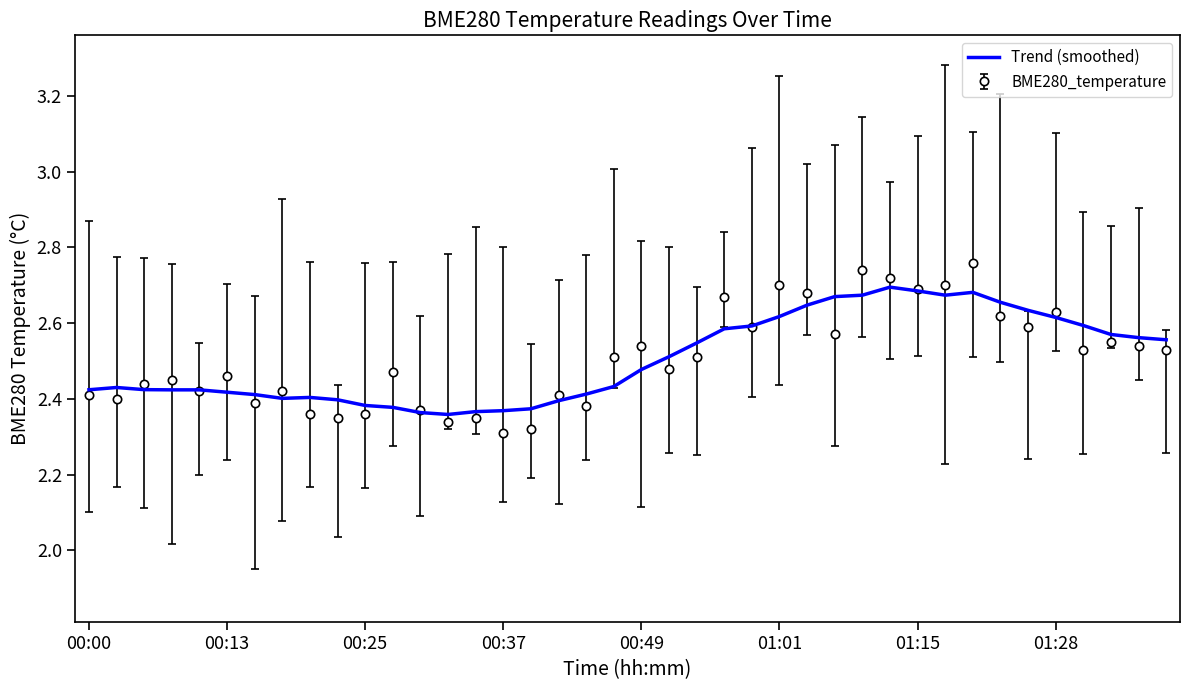

List the series in order of their peak value, lowest first.

Trend (smoothed), BME280_temperature